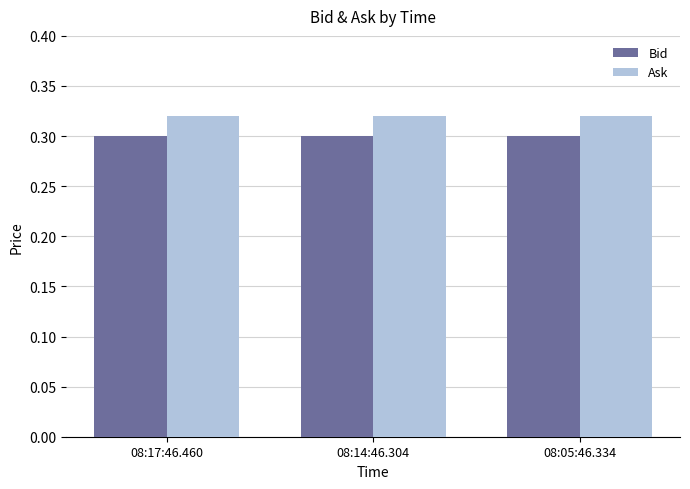

How many distinct data groups are displayed?

2